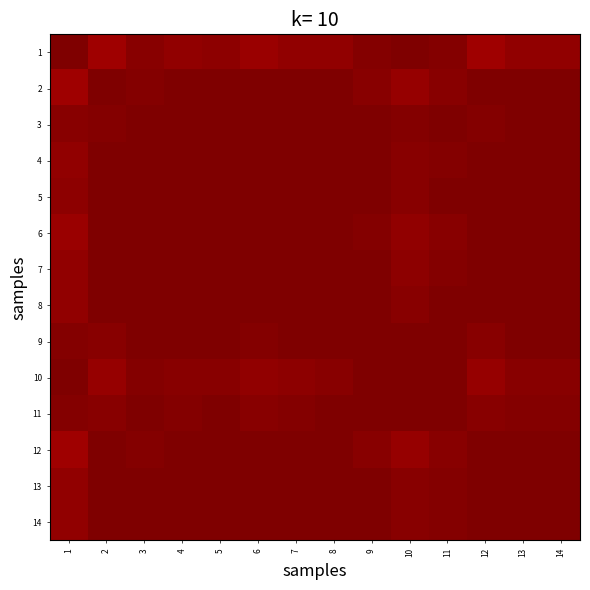

List the series in order of their peak value, lowest first.

8, 1, 5, 6, 9, 12, 3, 7, 10, 2, 4, 11, 13, 14